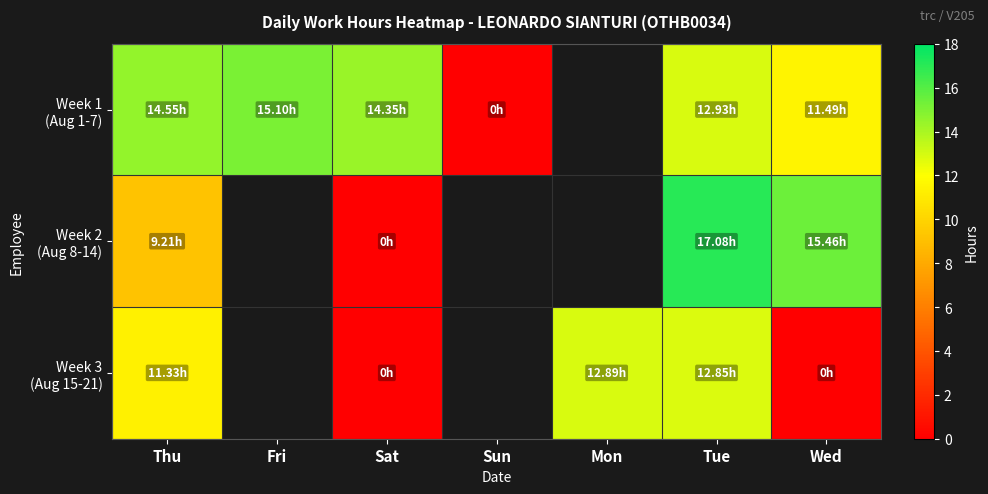

What is the maximum value shown in the chart?

17.1